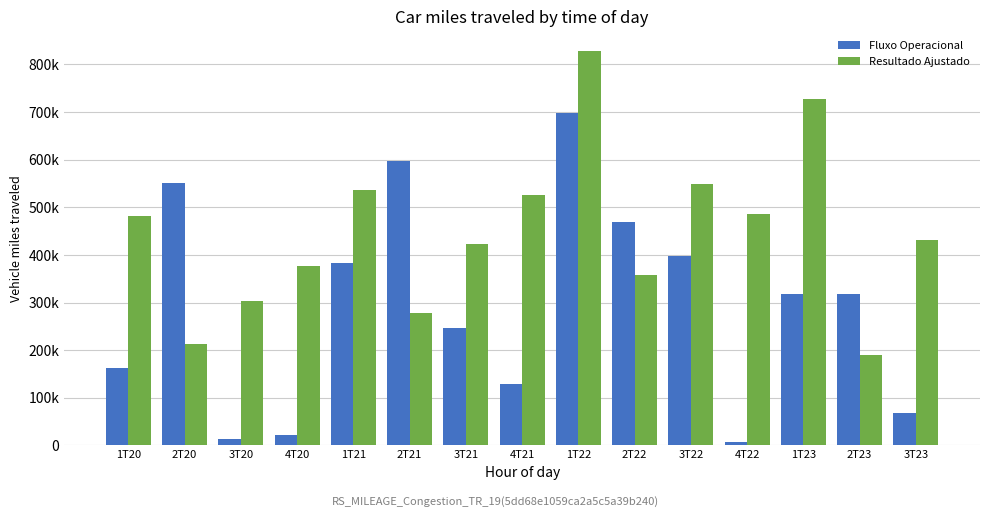

What are all the series names shown in the legend?

Fluxo Operacional, Resultado Ajustado